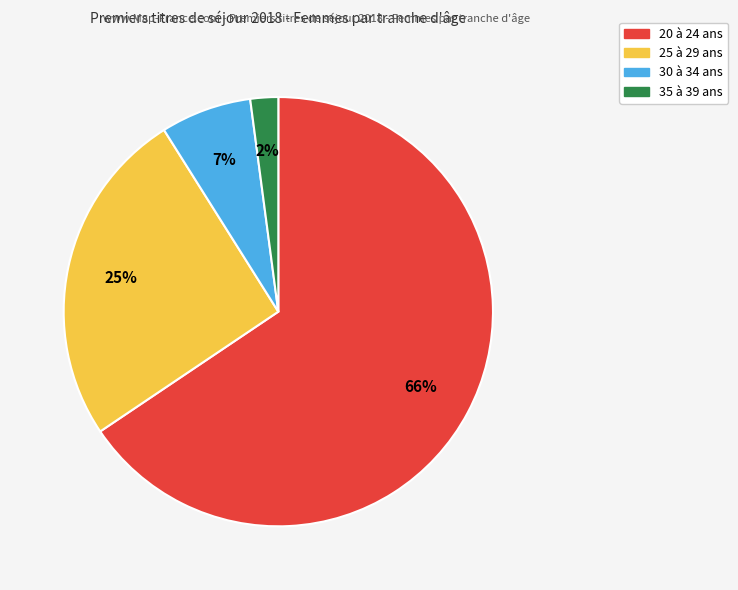

How many segments does this pie chart have?

4